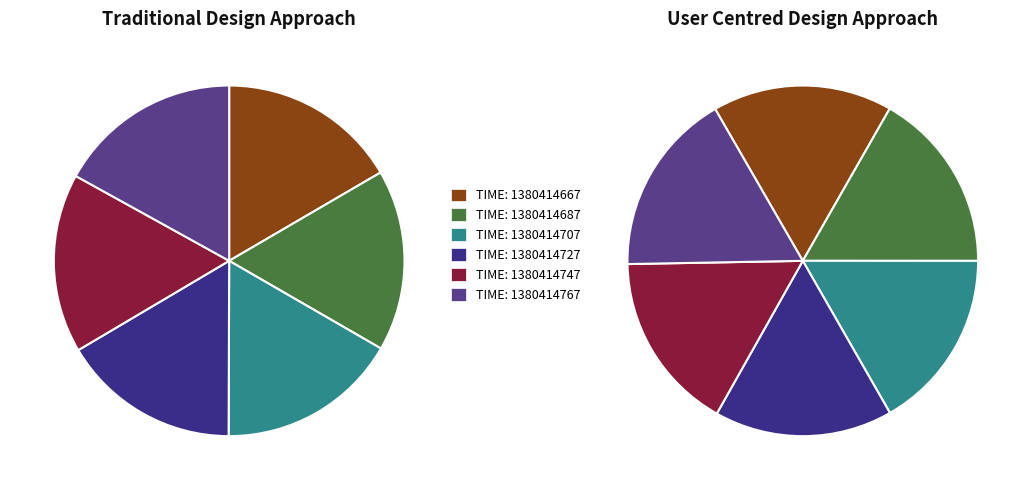

Does 1380414687 represent more than half of the total?

No